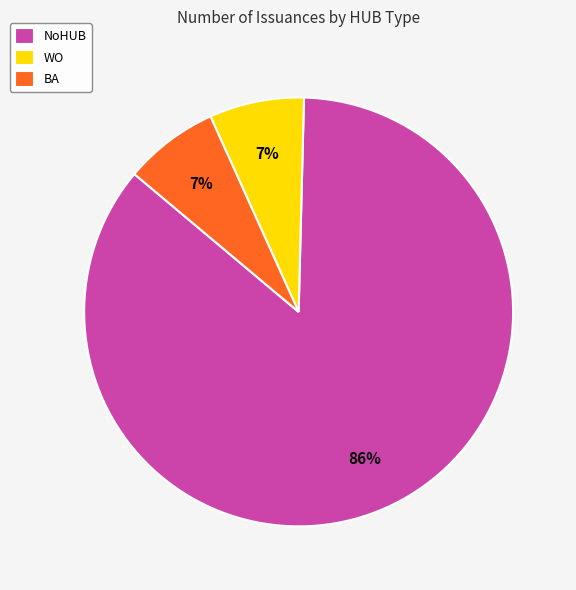

Which slice is the largest?

NoHUB